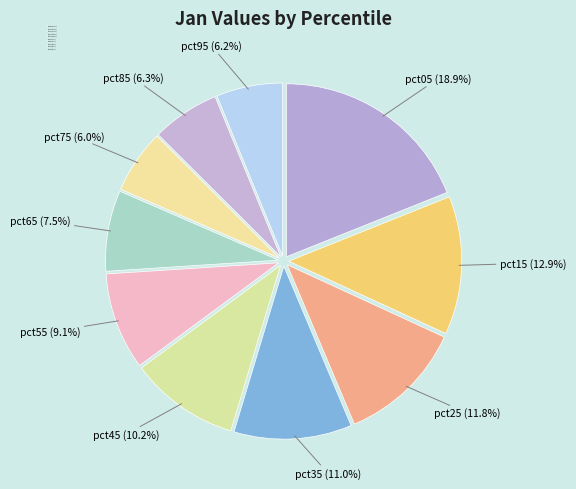

To the nearest percent, what percentage of the pie is pct15?

13%